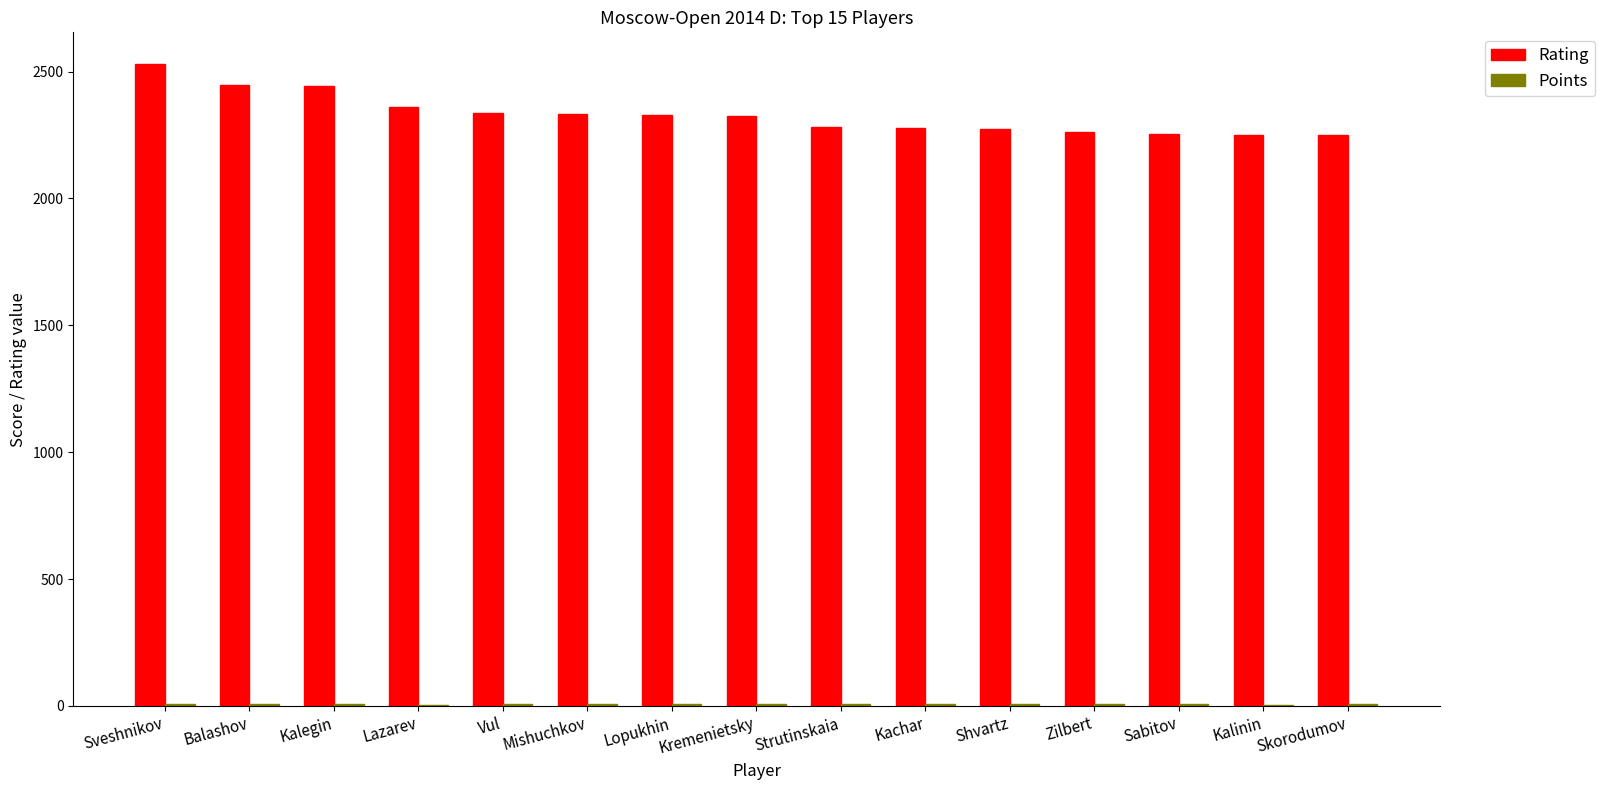

How many groups of bars are there?

15